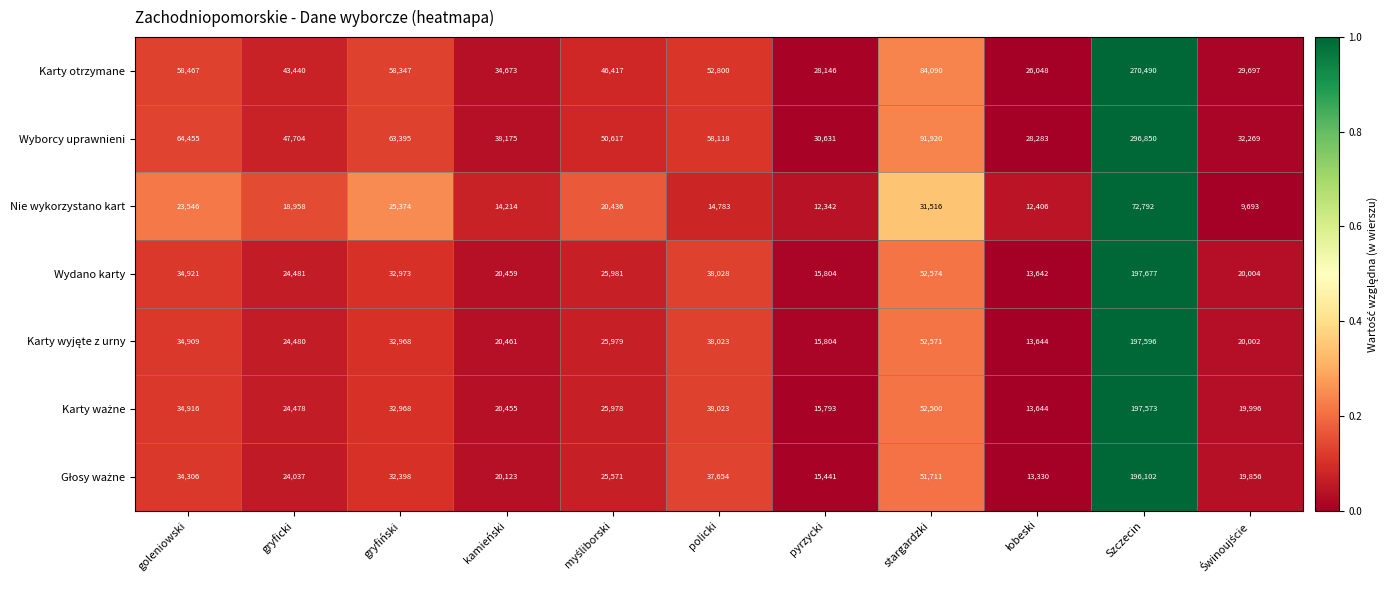

Count the number of categories in the chart.

11